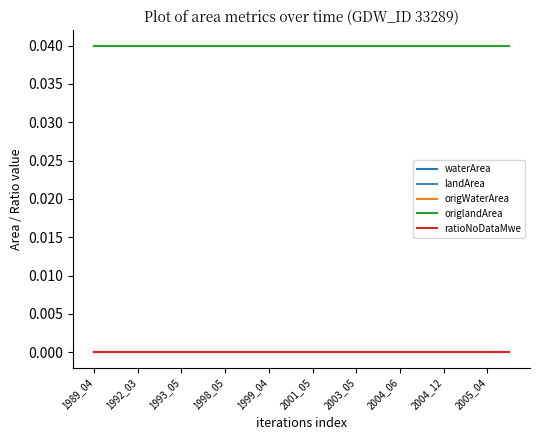

Does the chart have visible grid lines?

No